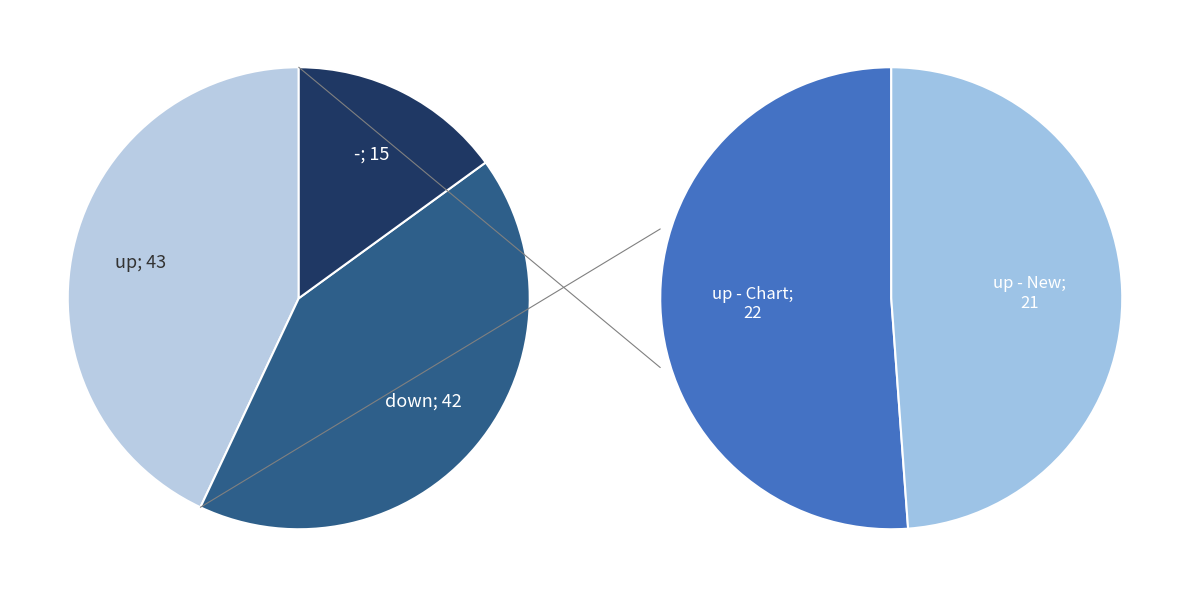

What is the change in value from up to -?

-28